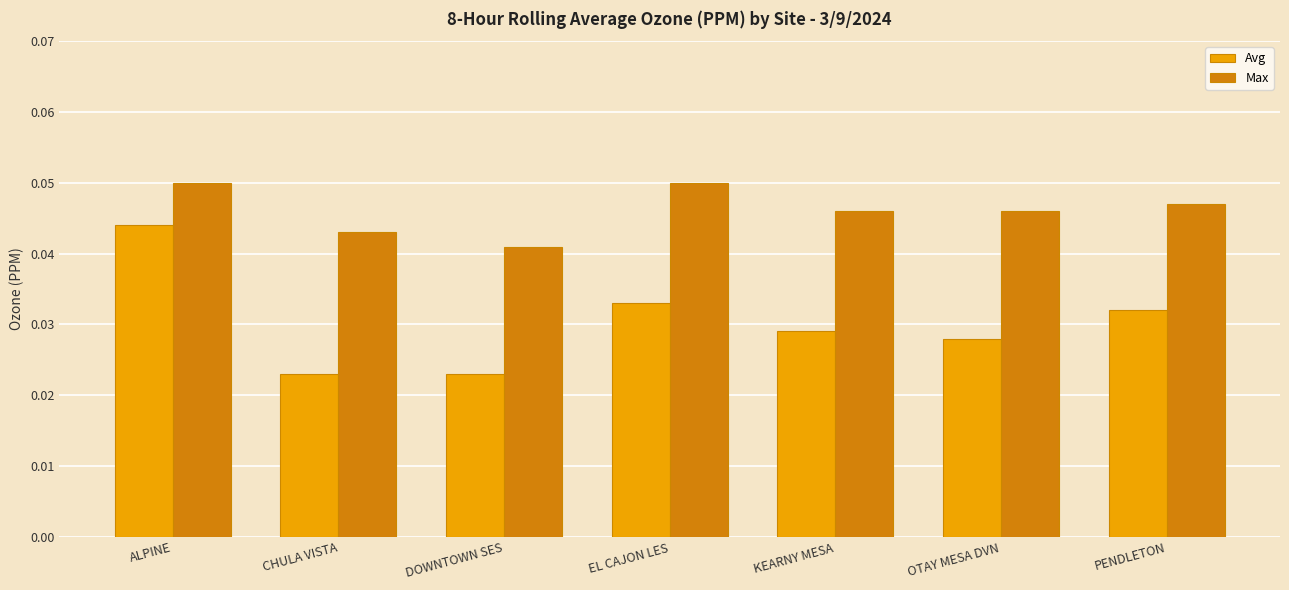

What is the label of the 4th bar from the right?

EL CAJON LES